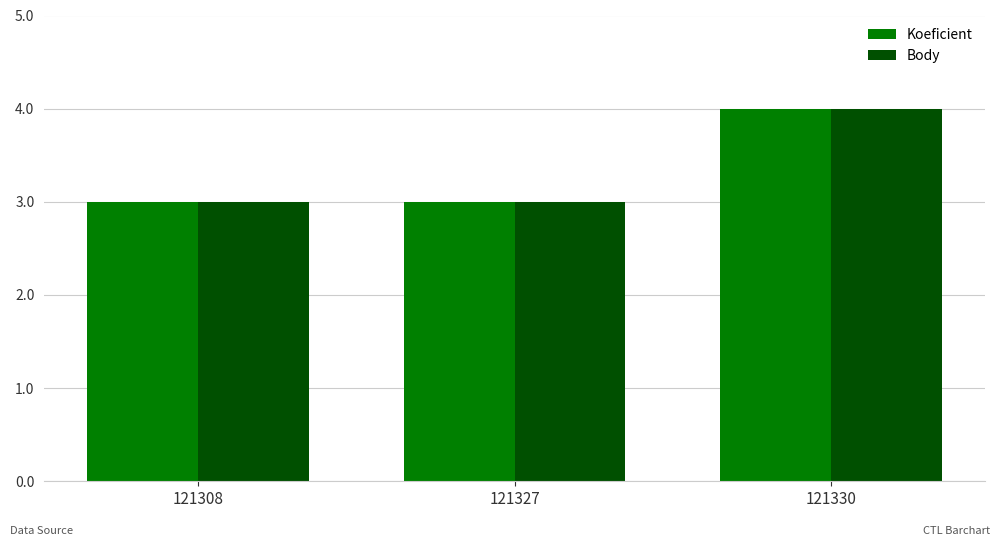

What is the value of the Koeficient bar at the 1st from the left?

3